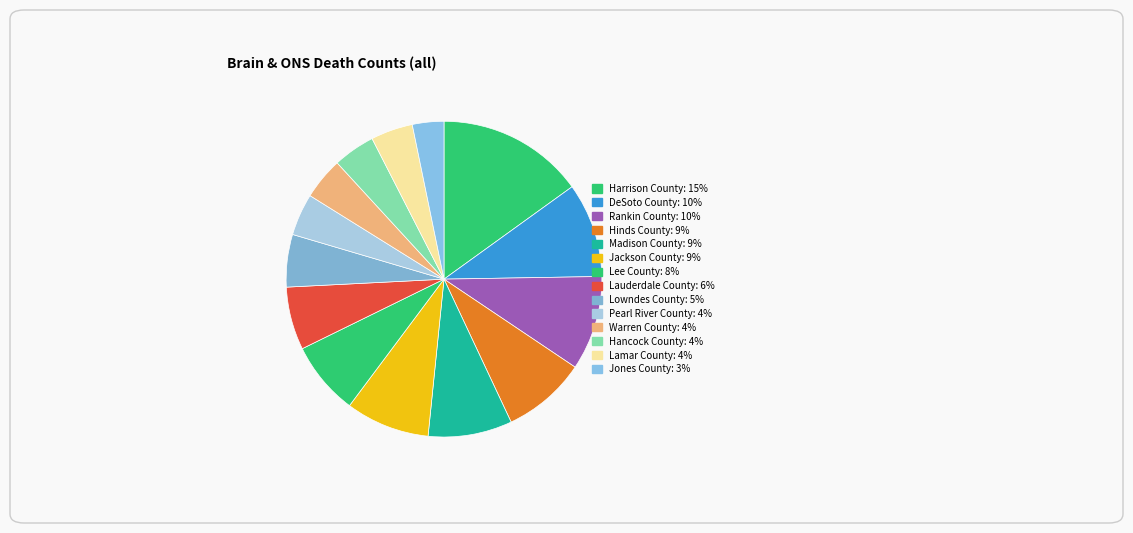

How many segments does this pie chart have?

14